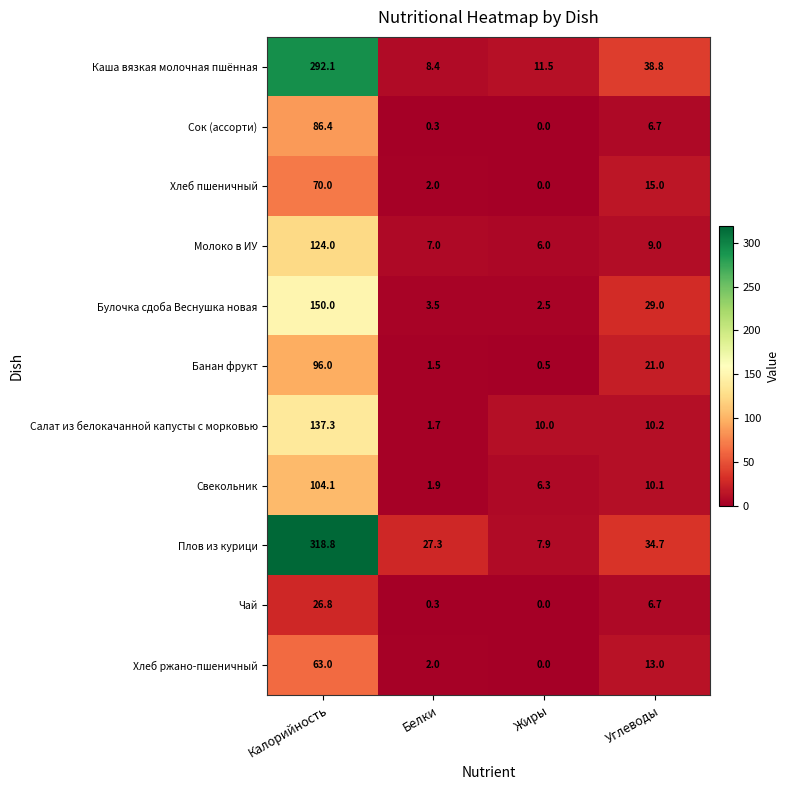

What is the total value across all series at Белки?

55.9